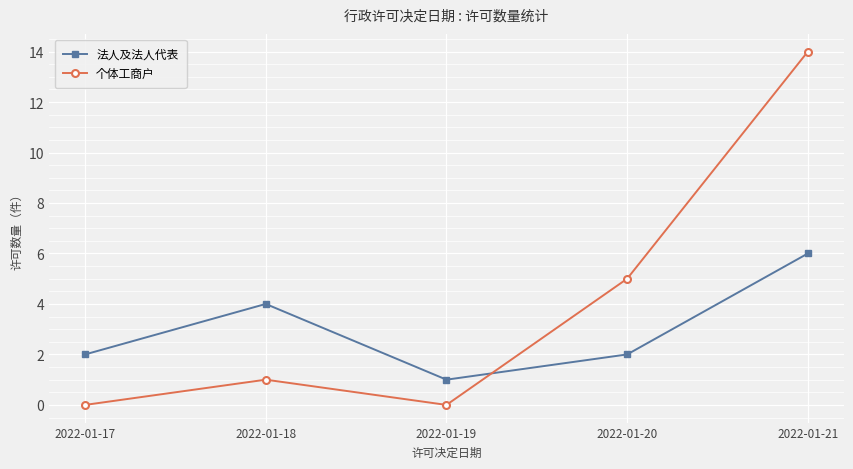

How many lines are shown in the chart?

2